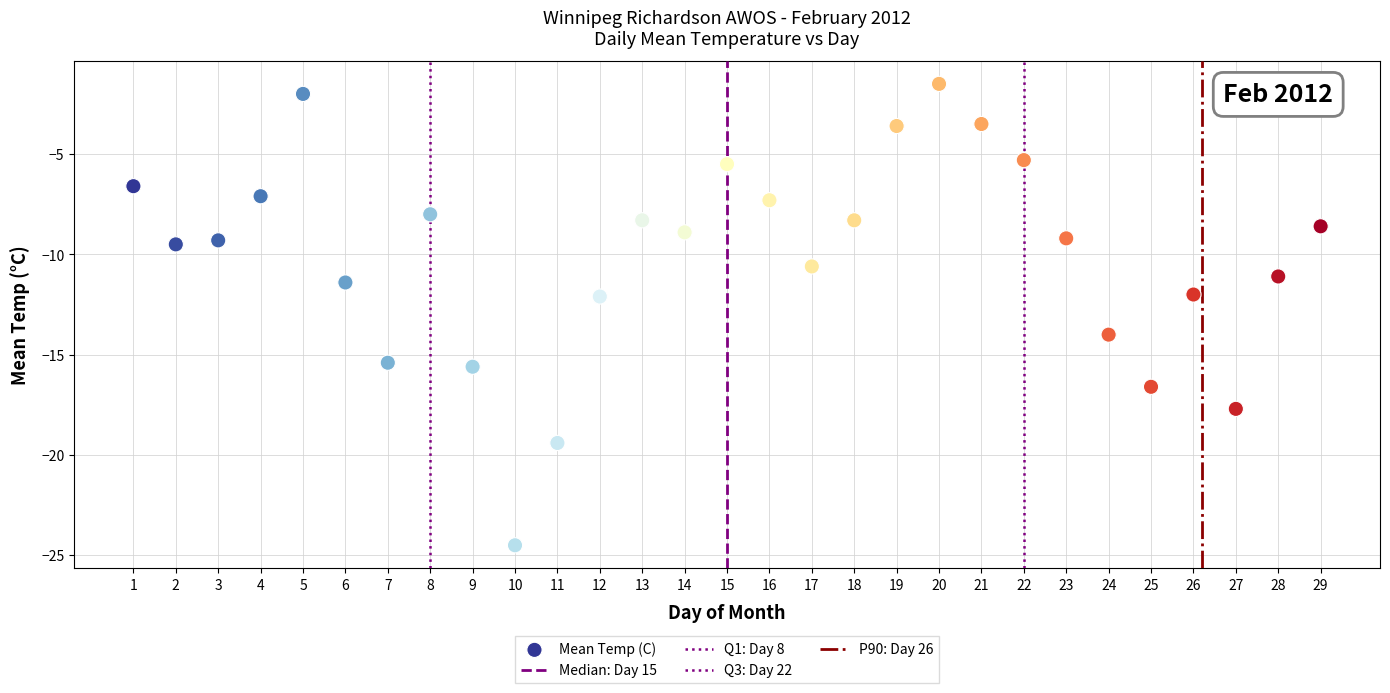

Count the number of points in this scatter plot.

29